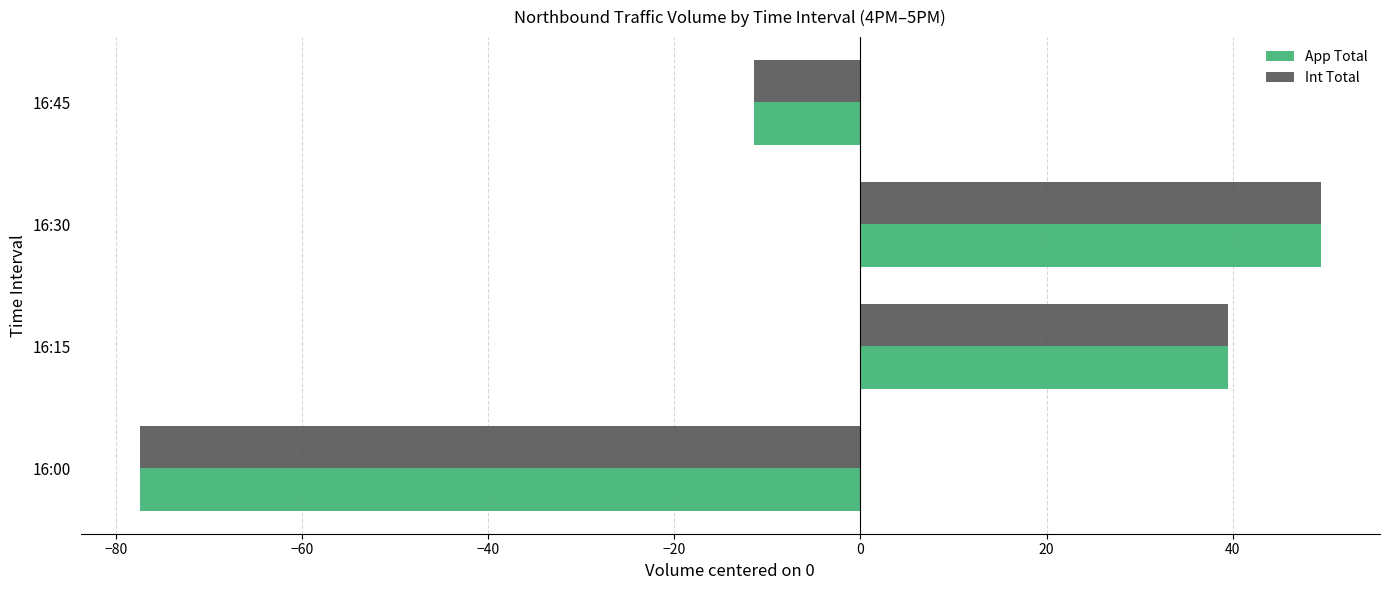

What is the highest value of the Int Total series?

49.5